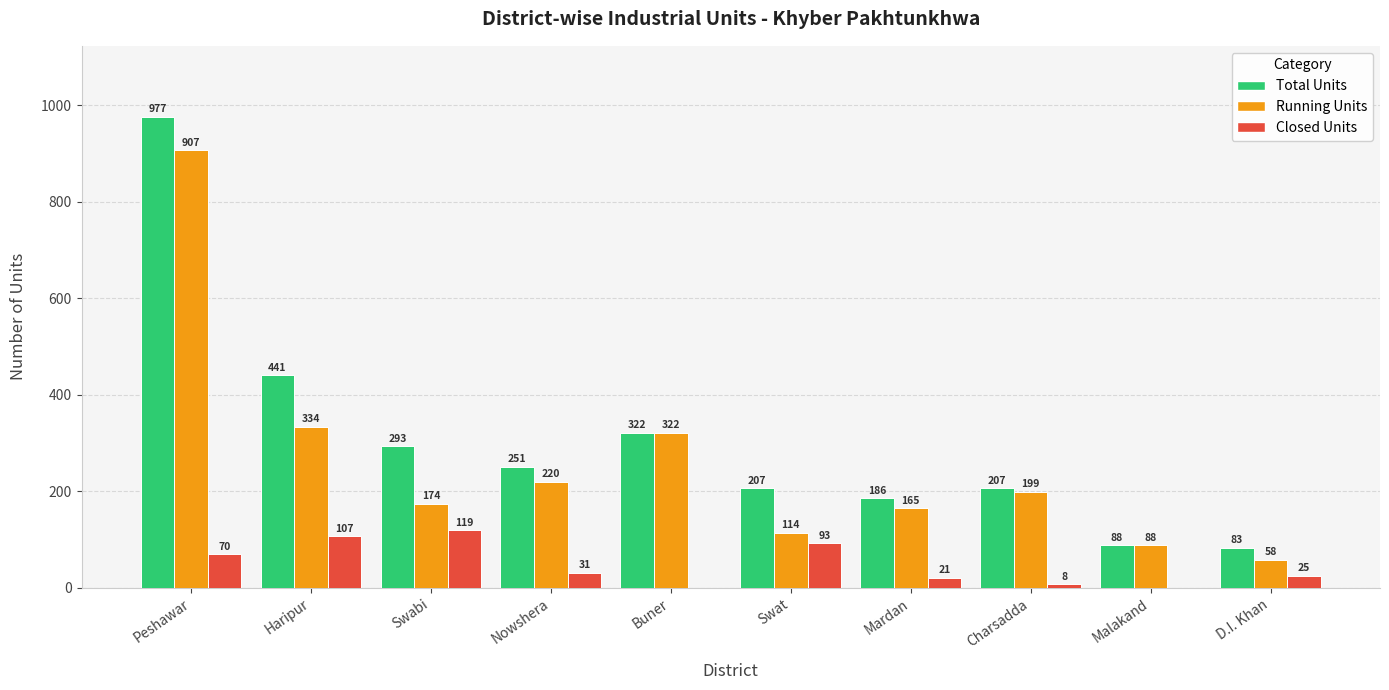

What is the greatest value displayed?

977